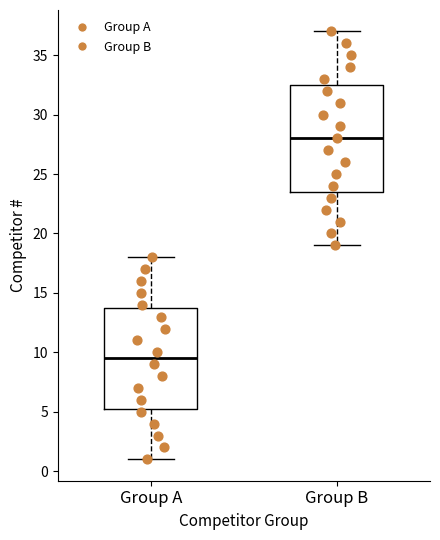

Which box is the tallest, from its lower edge to its upper edge?

Group B